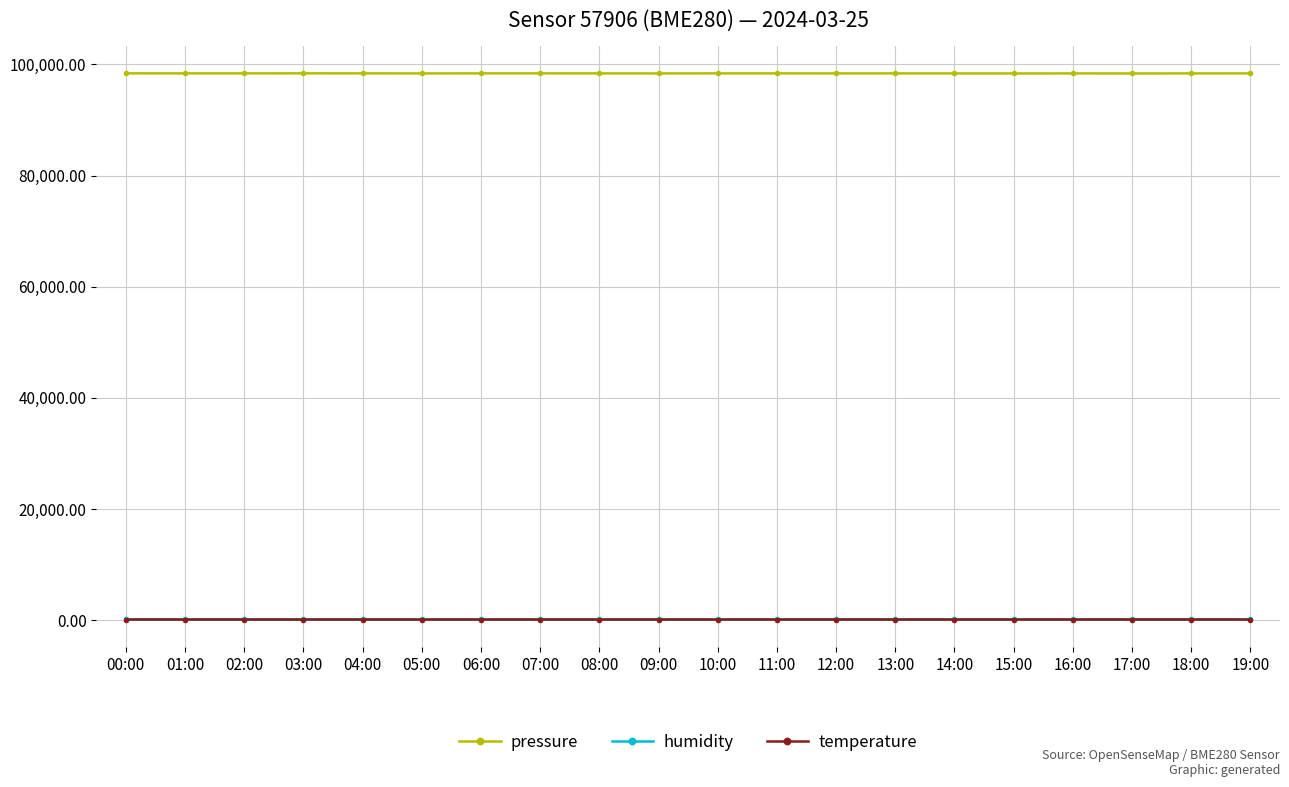

At how many categories does at least one series exceed 89707?

20